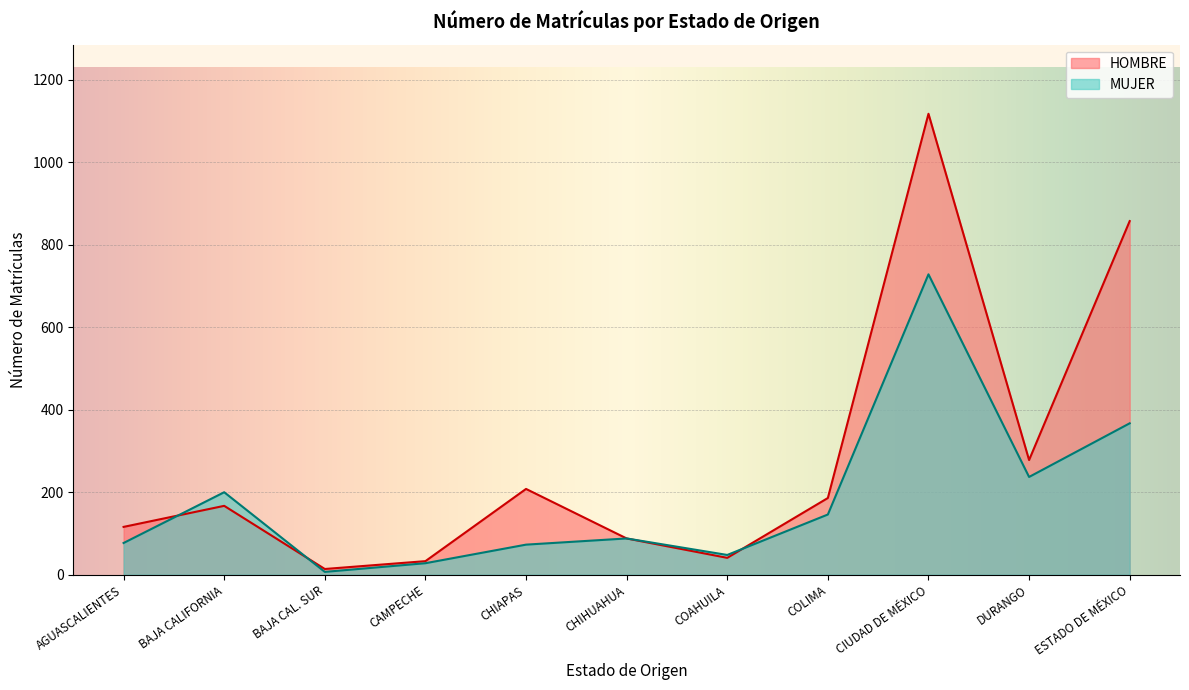

What are all the series names shown in the legend?

HOMBRE, MUJER